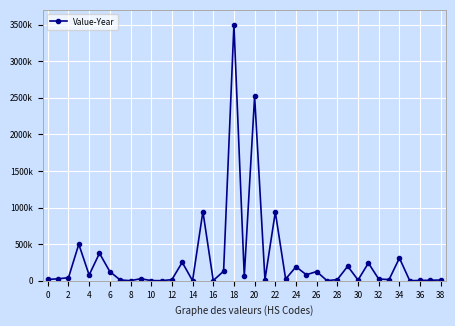

Is this an area chart (filled region under the line)?

No